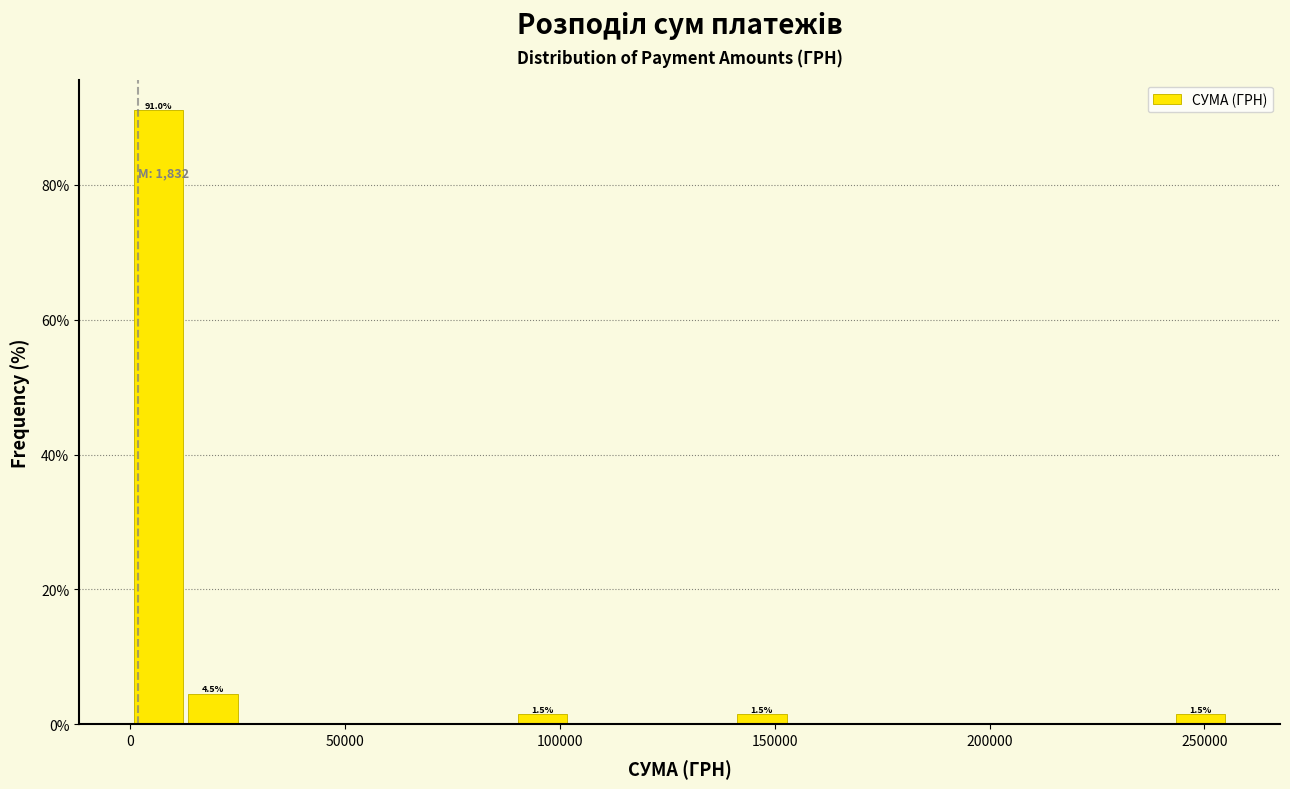

Read against the x-axis, roughly where is the centre of the tallest bar?

5000